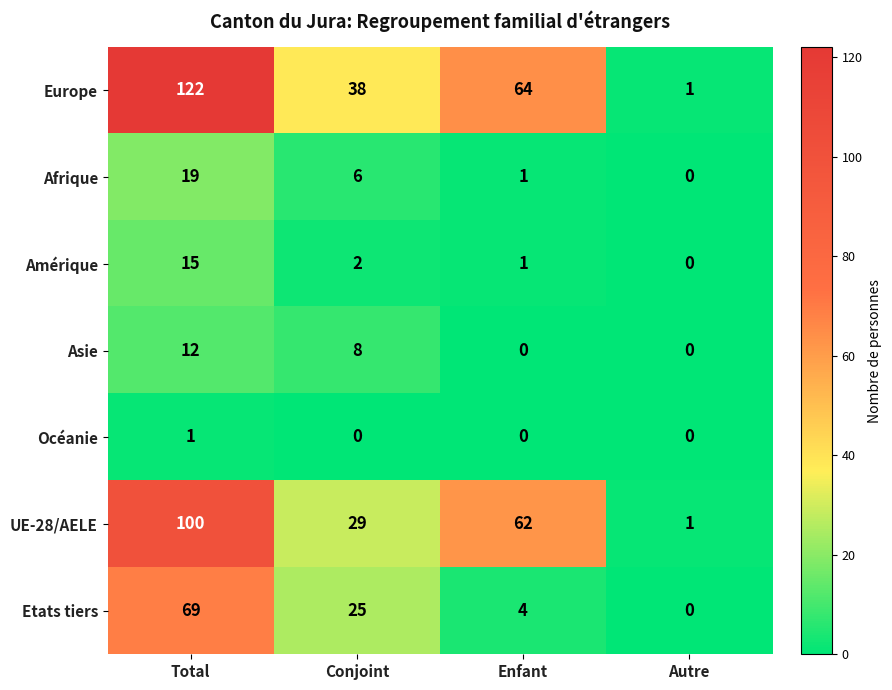

At how many categories does at least one series exceed 88?

1